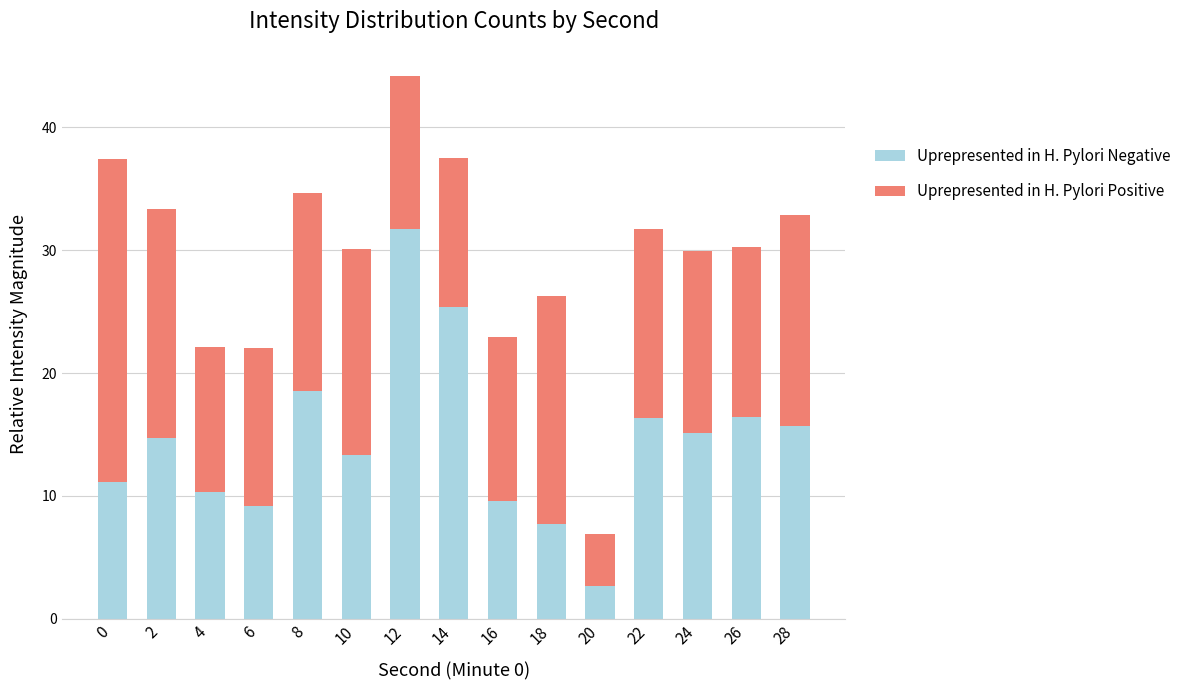

What is the sum of all Uprepresented in H. Pylori Negative values?

217.9